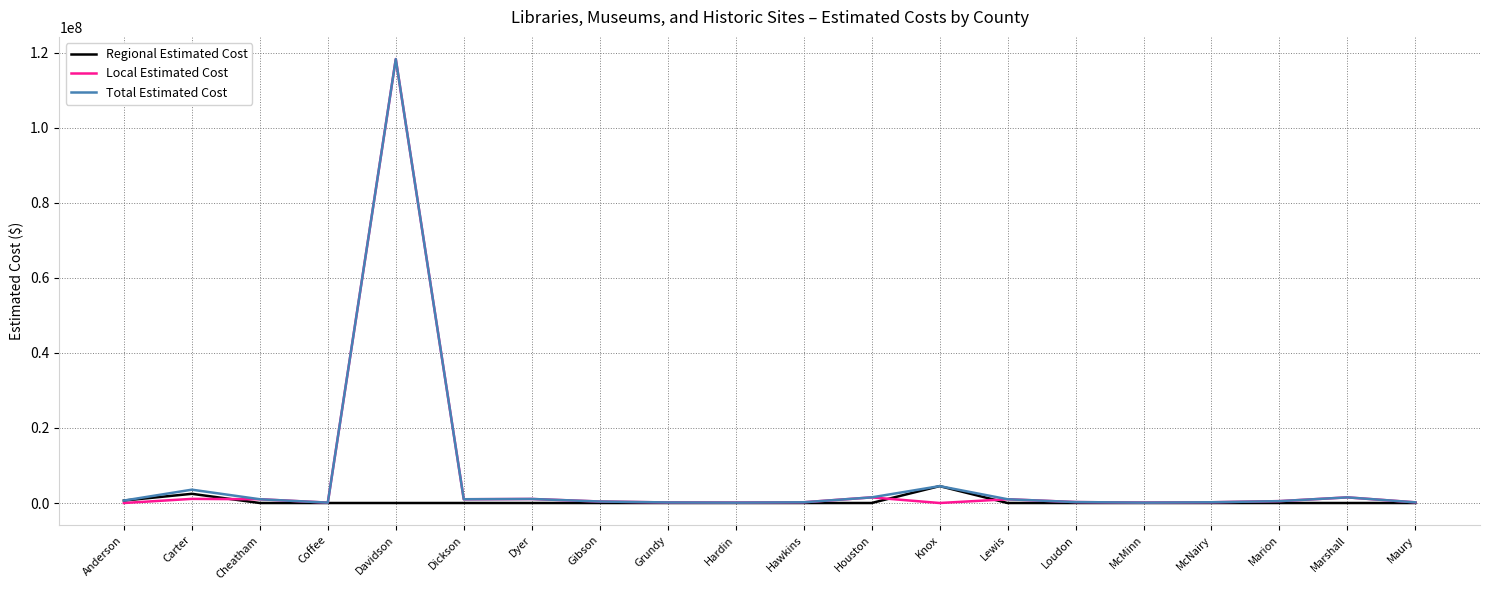

Which label corresponds to the largest value in the chart?

Davidson